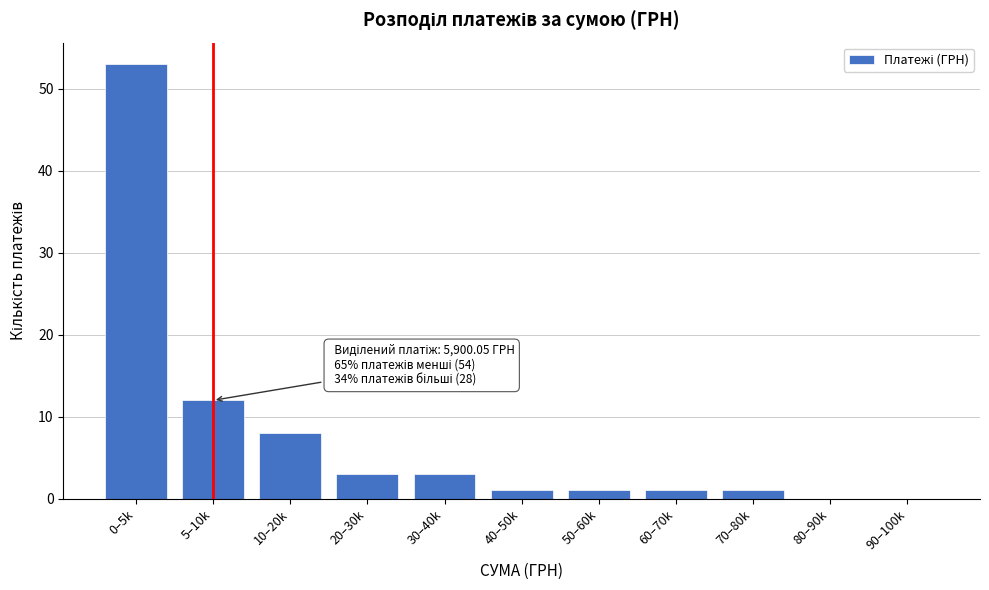

Reading left to right, what are all the values shown in this chart?

0–5k=53	5–10k=12	10–20k=8	20–30k=3	30–40k=3	40–50k=1	50–60k=1	60–70k=1	70–80k=1	80–90k=0	90–100k=0